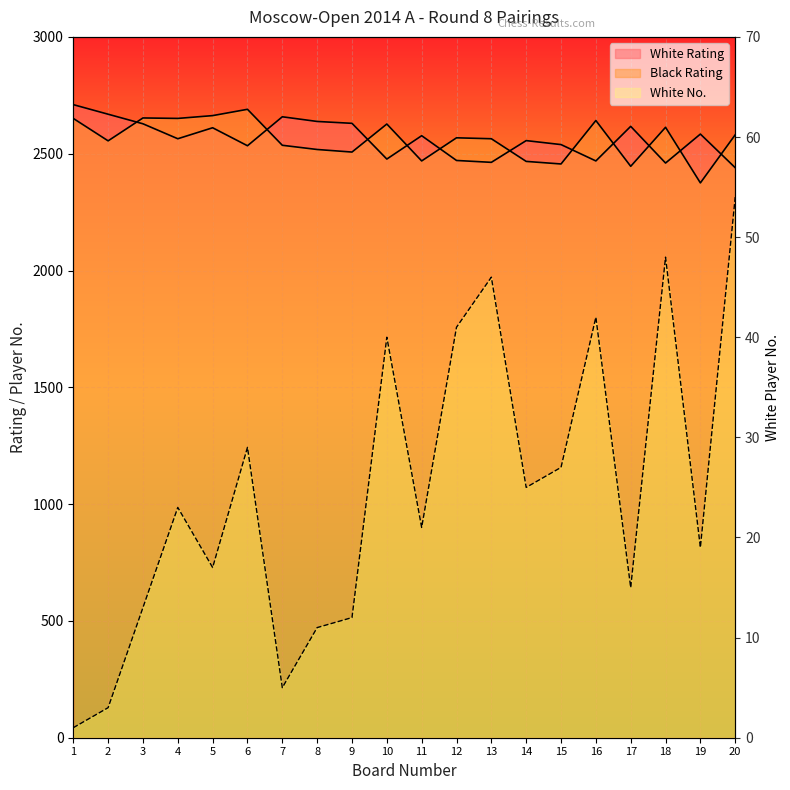

What is the minimum value for White Rating?

2440